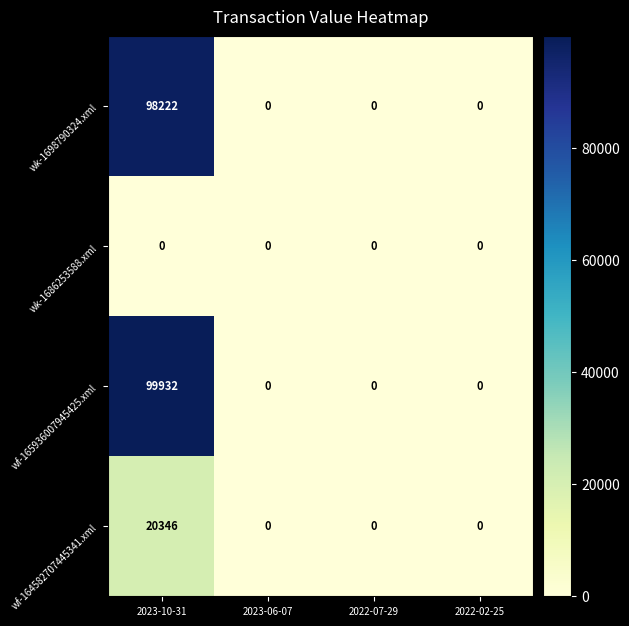

What is the sum of the wk-1698790324.xml values at 2023-10-31 and 2023-06-07?

98222